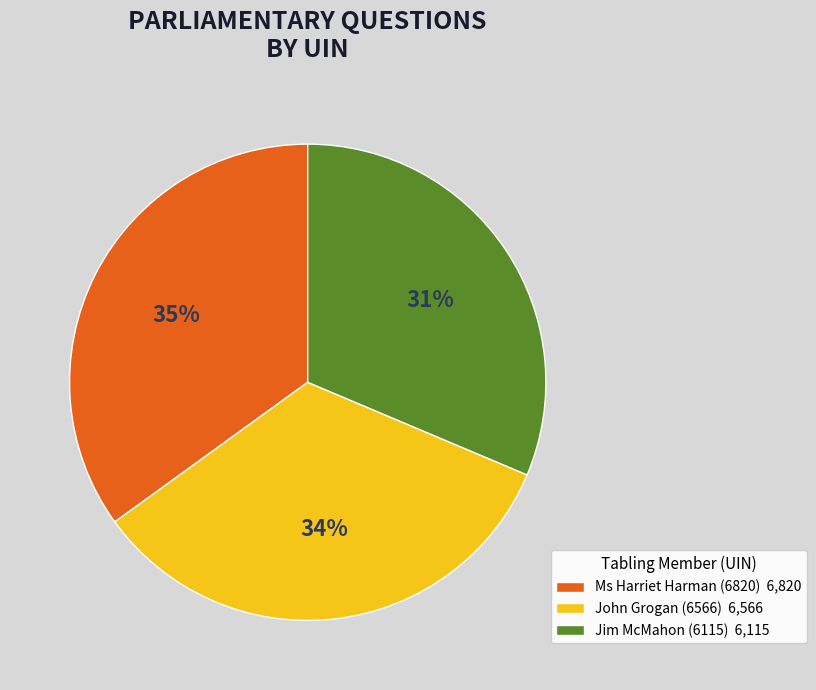

Which category has the smallest portion of the pie?

Jim McMahon (6115)